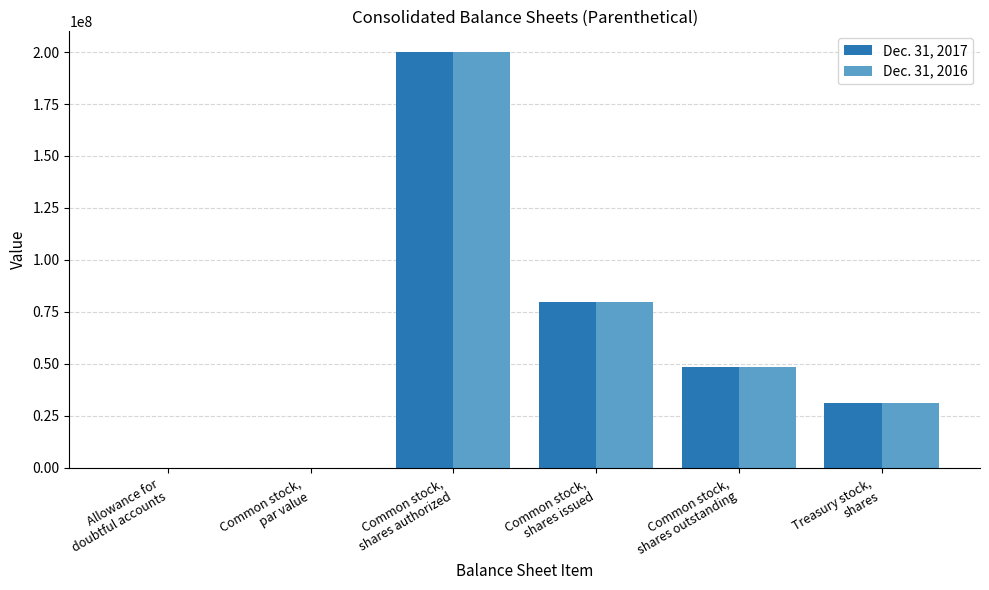

What is the sum of all Dec. 31, 2017 values?

359304000.0